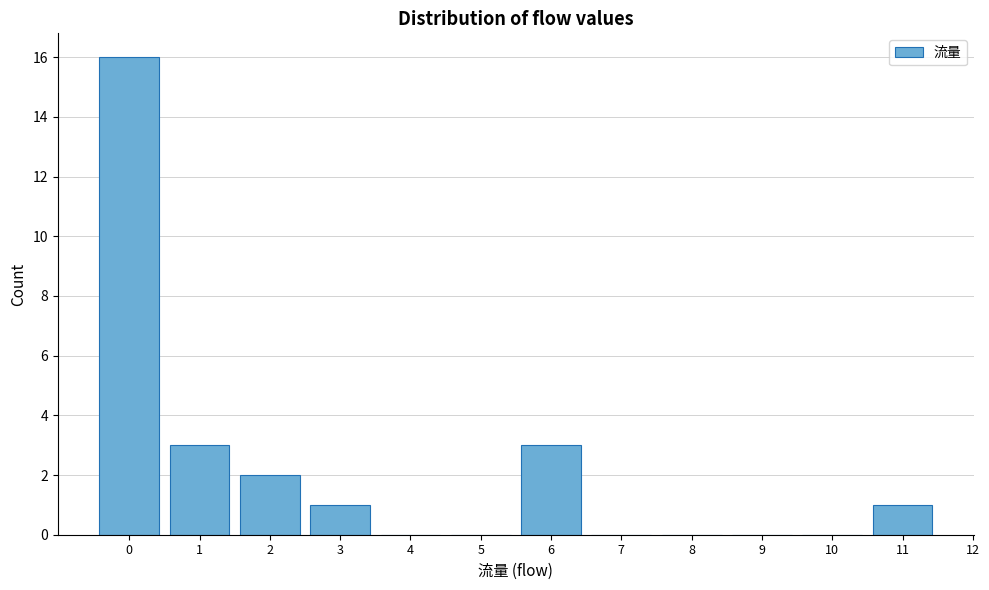

Reading left to right, list all the values displayed in this chart.

0=16	1=3	2=2	3=1	4=0	5=0	6=3	7=0	8=0	9=0	10=0	11=1